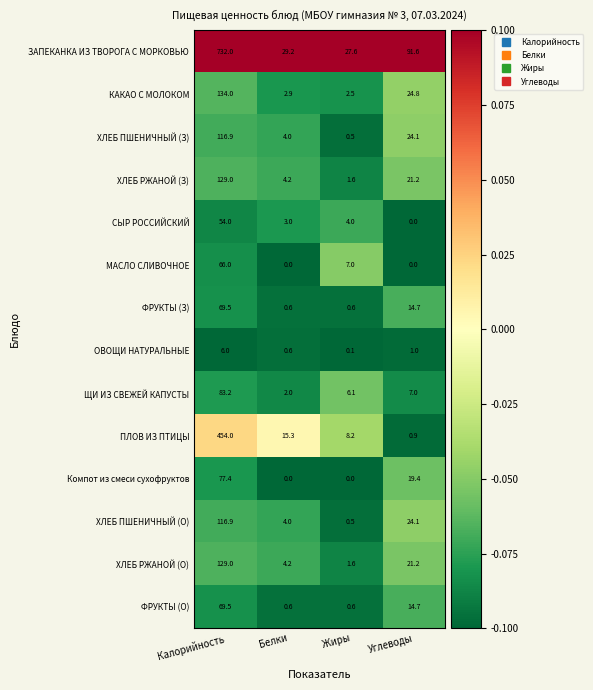

What is the difference between the highest and lowest values at Белки?

29.2